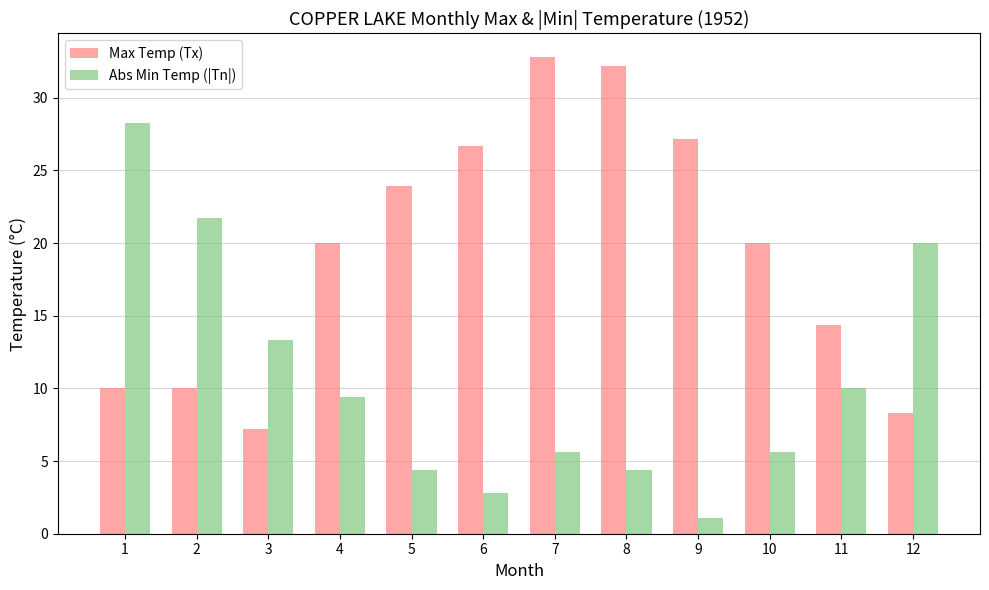

The Abs Min Temp (|Tn|) series shows 9.4 at 4. True or false?

True